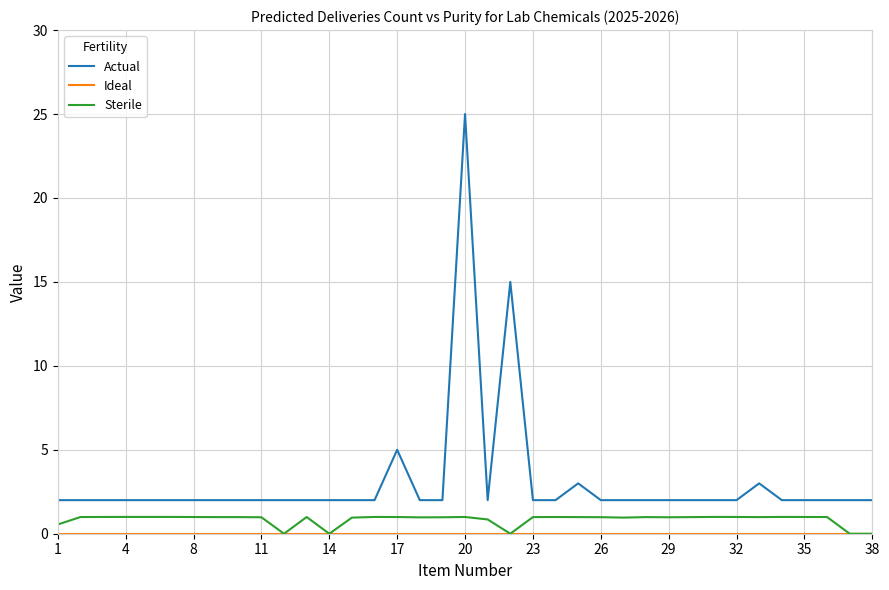

How many categories are shown in the chart?

37